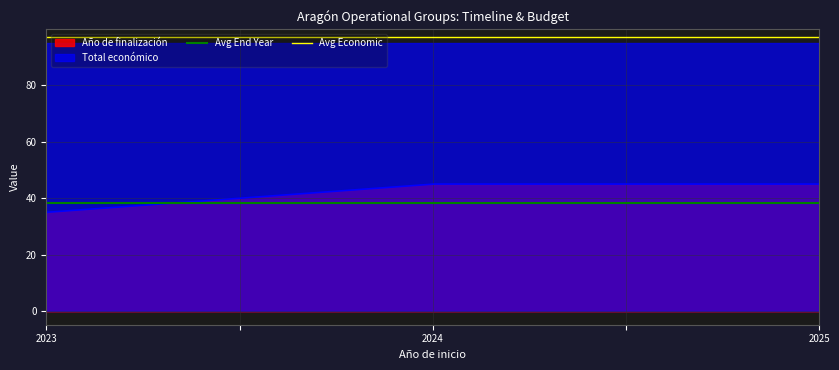

What is the highest value of the Año de finalización series?

45.0